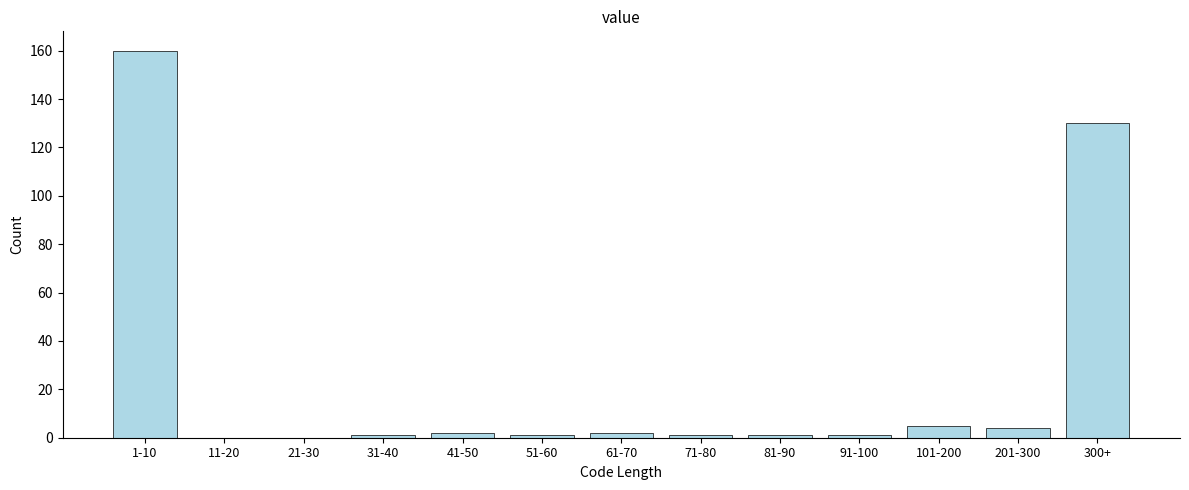

Reading left to right, what are all the values shown in this chart?

1-10=160	11-20=0	21-30=0	31-40=1	41-50=2	51-60=1	61-70=2	71-80=1	81-90=1	91-100=1	101-200=5	201-300=4	300+=130